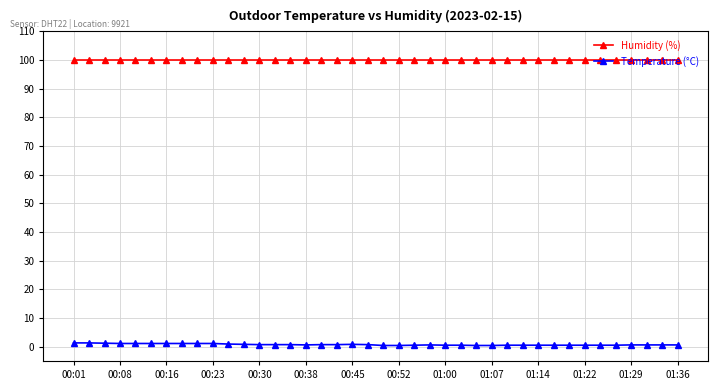

Which series has the largest range (max minus min)?

Temperature (°C)